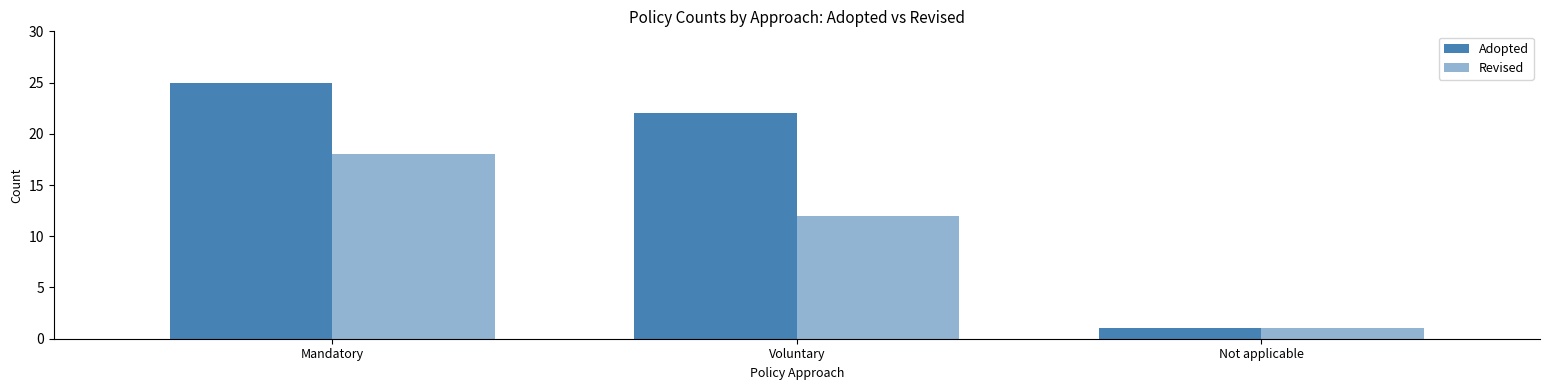

What position from the left is Not applicable?

3